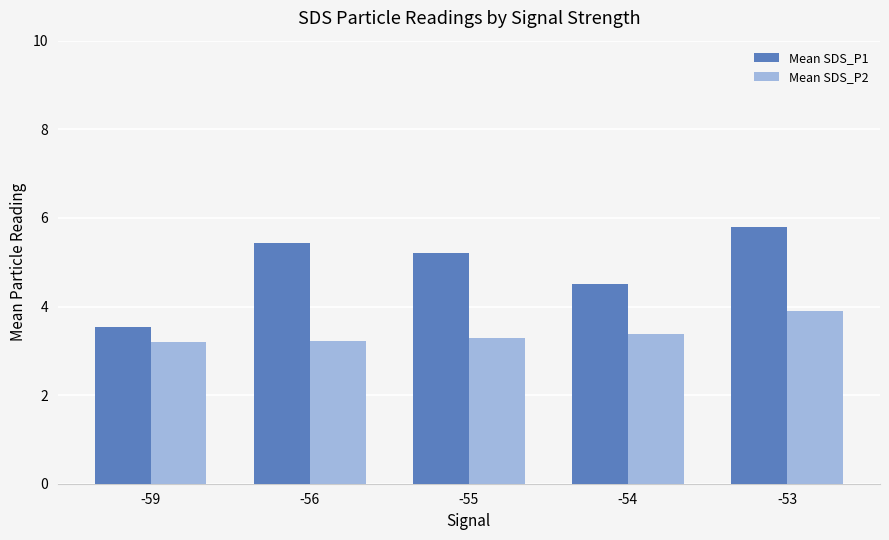

How many bars are there in each group?

2